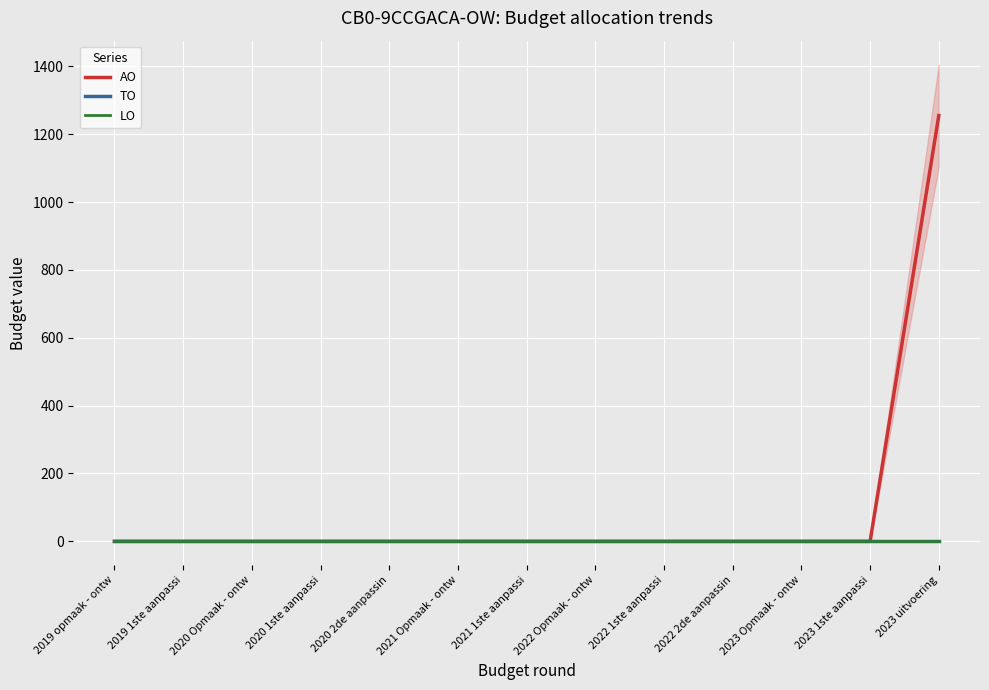

At which category is the sum across all series the highest?

2023 uitvoering